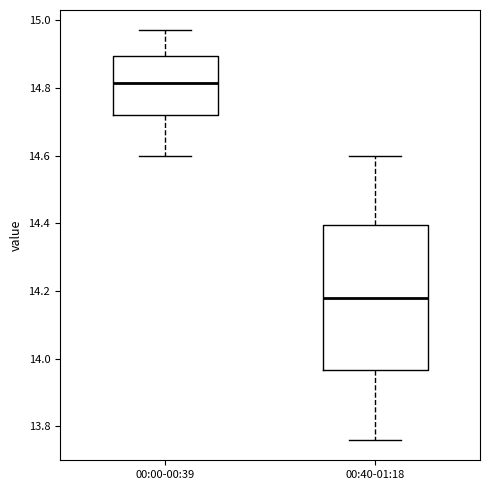

Comparing the boxes themselves (not the whiskers), which one is the tallest?

00:40-01:18